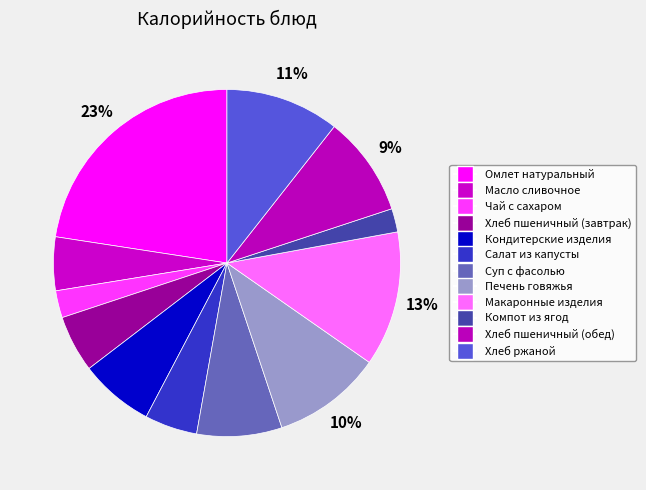

How many segments does this pie chart have?

12